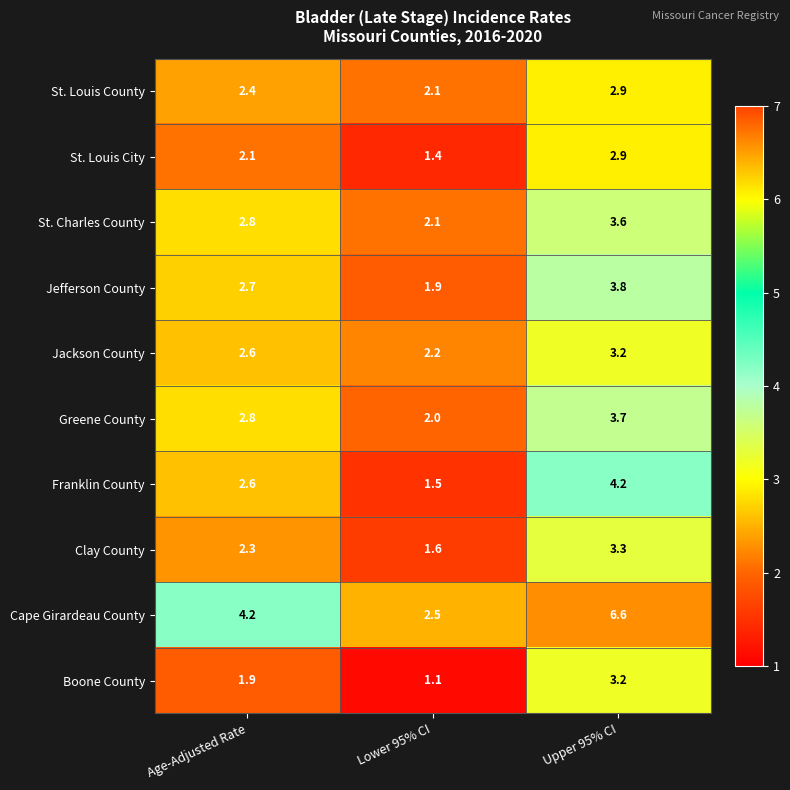

List the labels in order of Greene County value, smallest first.

Lower 95% CI, Age-Adjusted Rate, Upper 95% CI